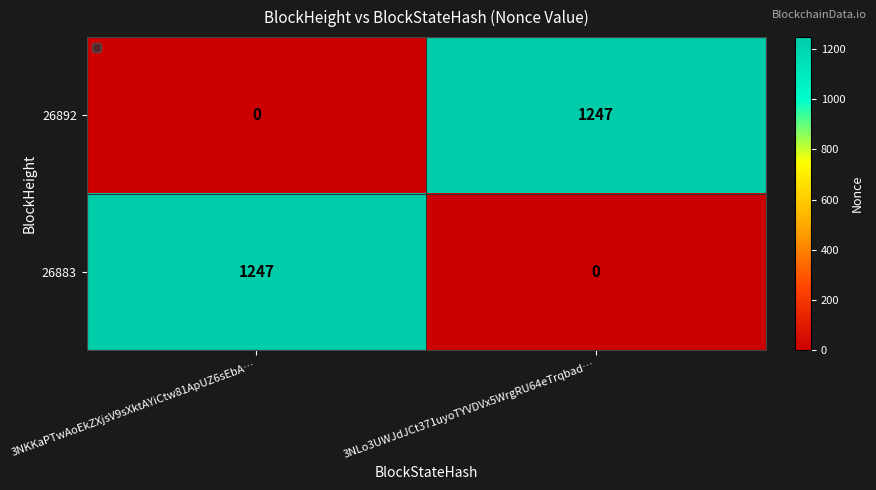

Count the number of categories in the chart.

2